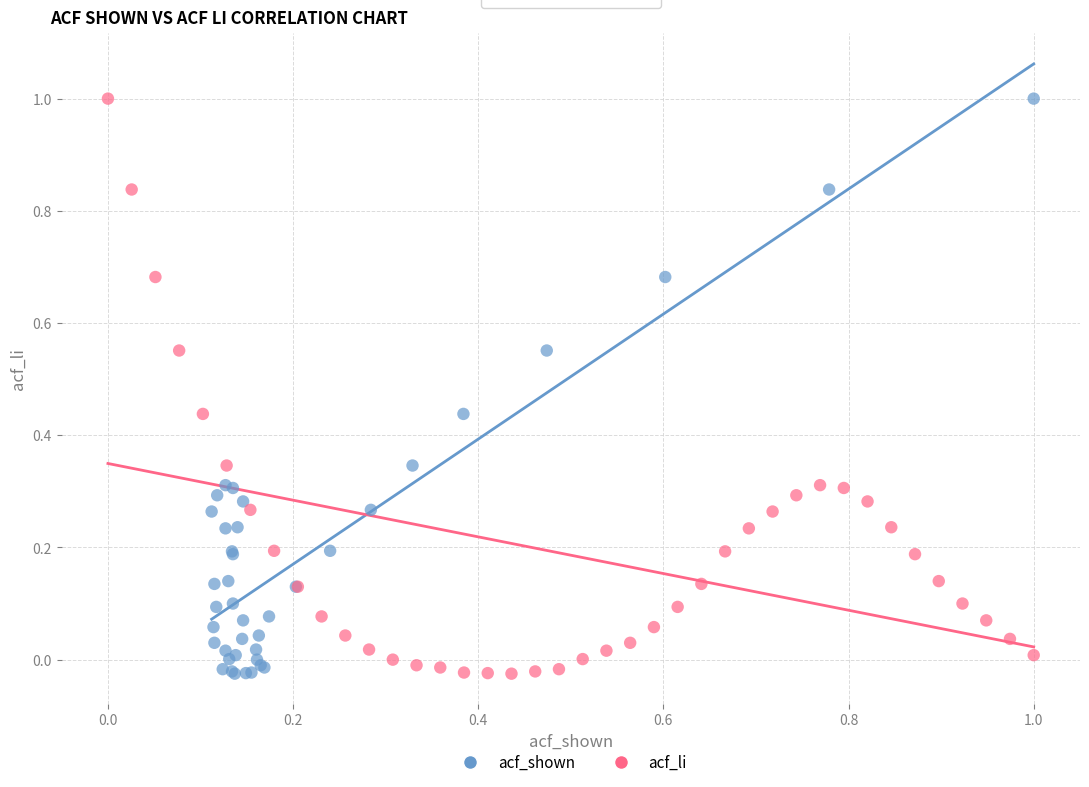

What are all the series names shown in the legend?

acf_shown, acf_li